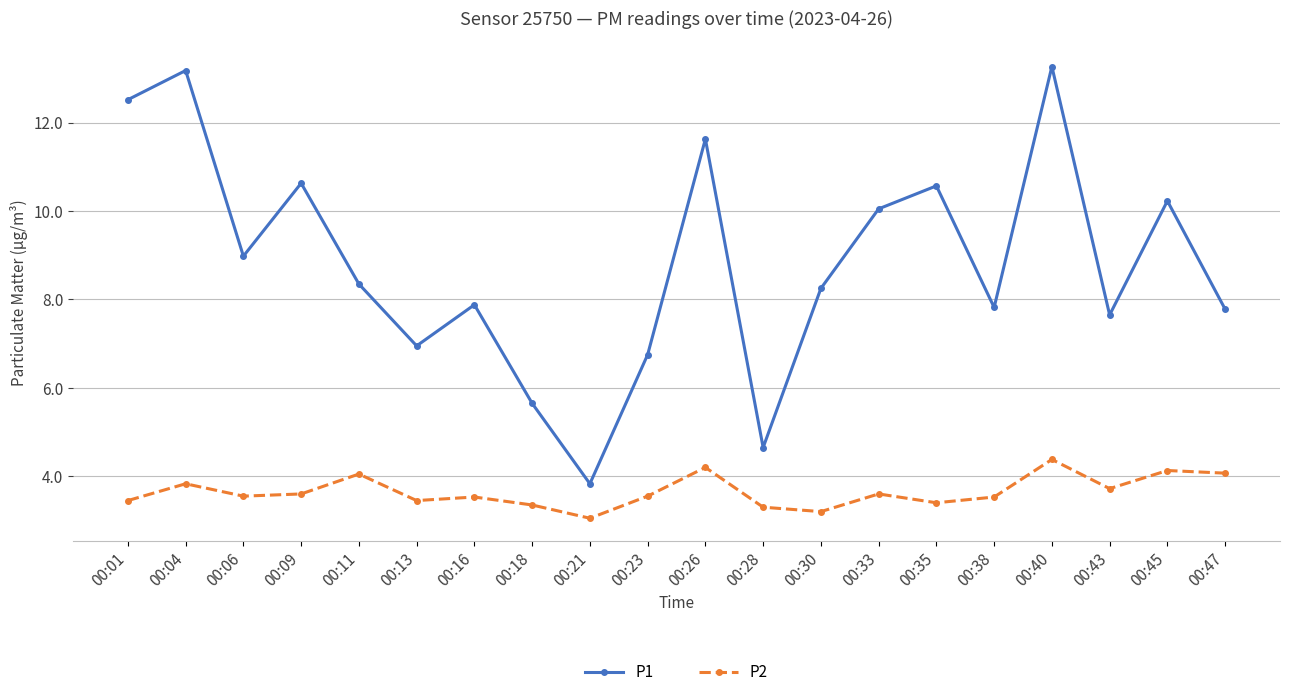

Which series has the largest total across all categories?

P1